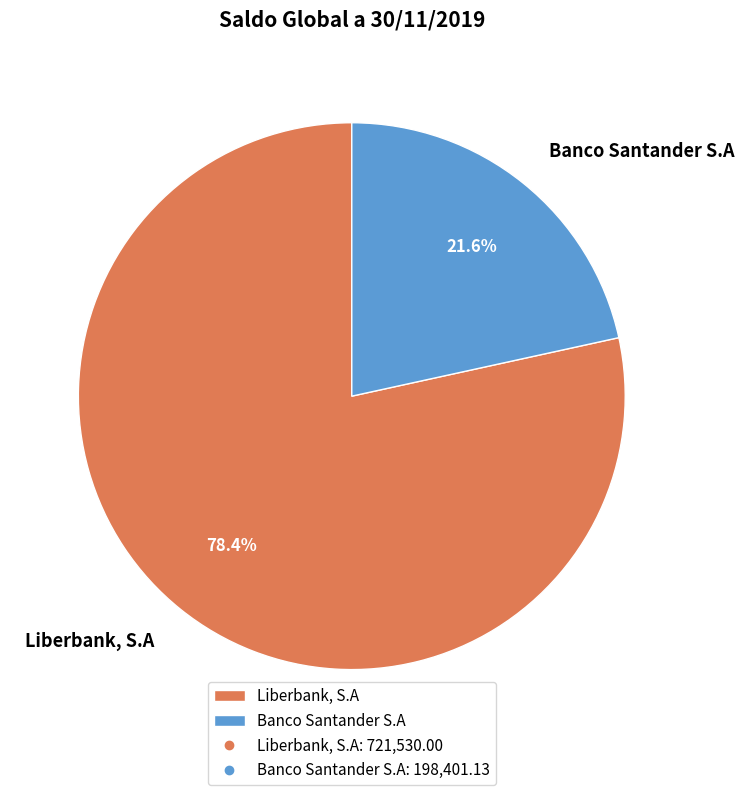

To the nearest percent, what is the difference between the Banco Santander S.A and Liberbank, S.A slice percentages?

57%